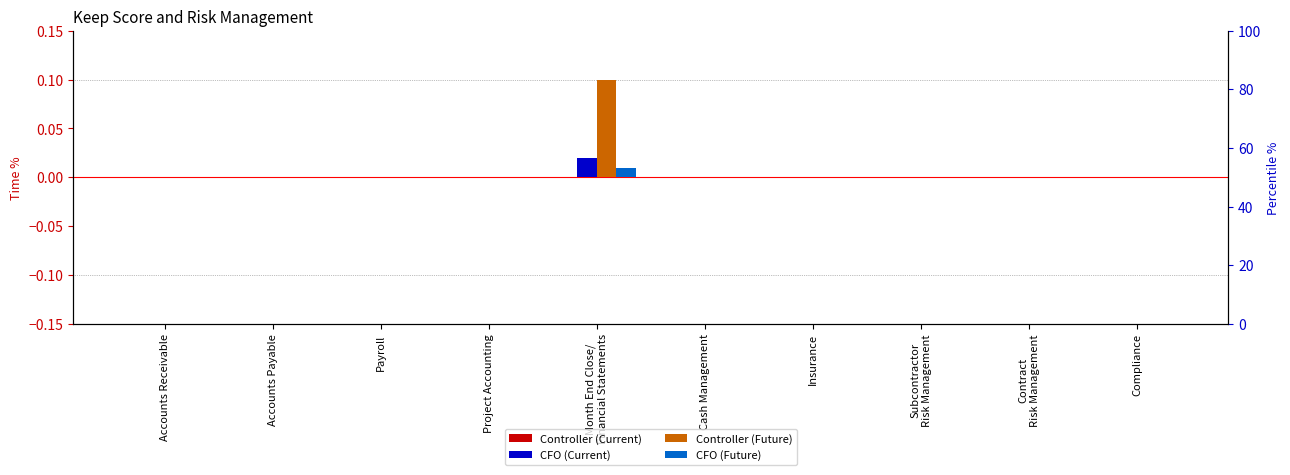

The value of Controller (Current) at Contract
Risk Management is 0.0. True or false?

True